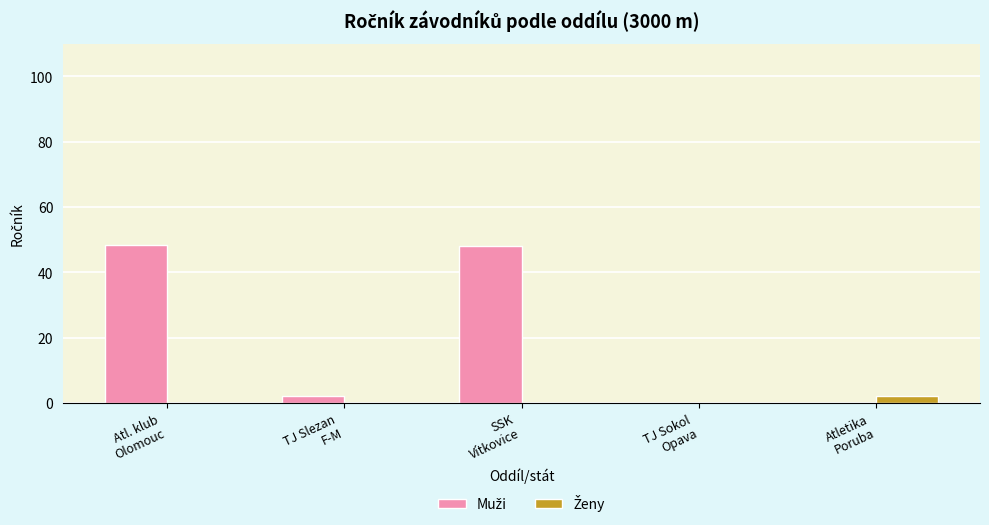

What is the greatest value displayed?

48.5